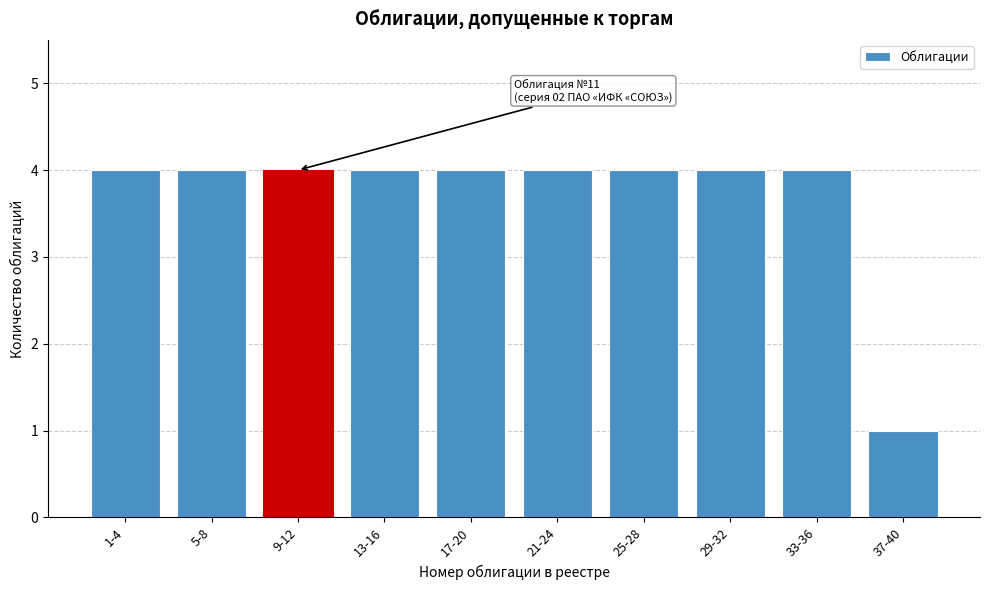

Reading right to left, extract all data points from this chart.

37-40=1	33-36=4	29-32=4	25-28=4	21-24=4	17-20=4	13-16=4	9-12=4	5-8=4	1-4=4